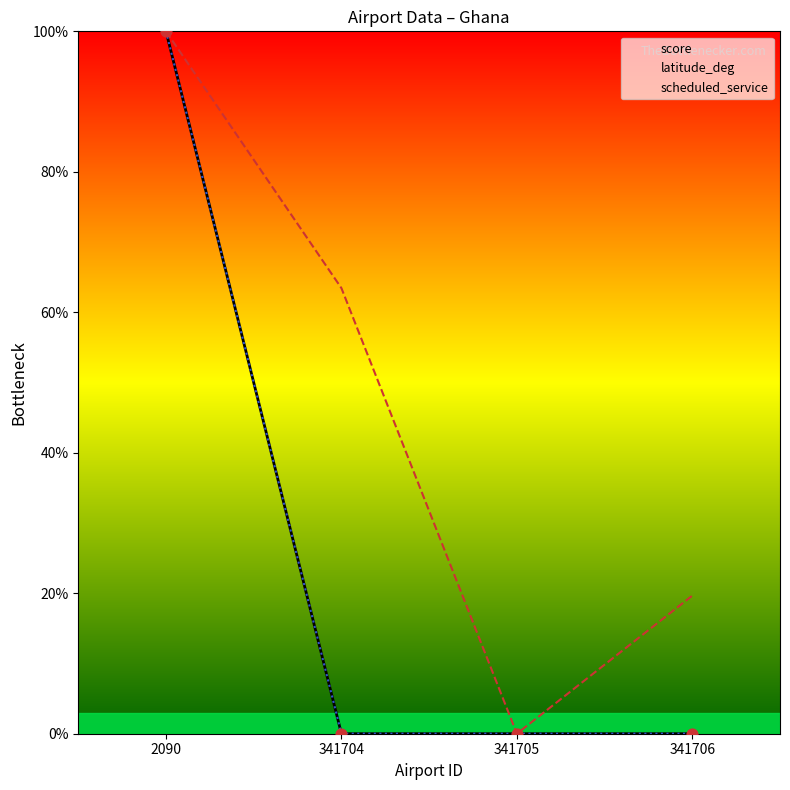

Which series reaches the minimum Y coordinate?

score